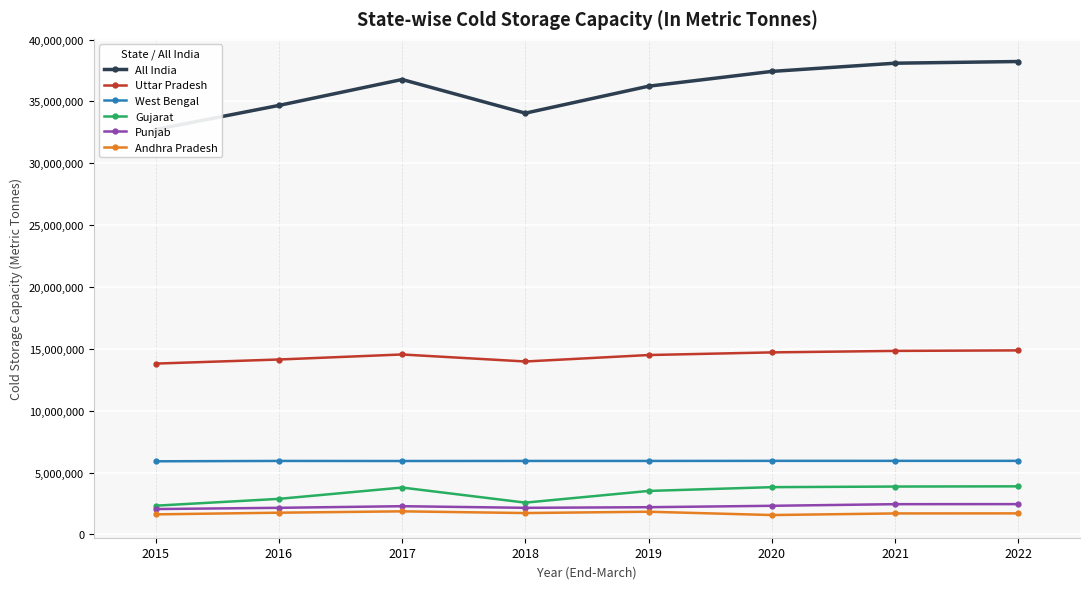

Reading left to right, transcribe all the data shown in this chart.

All India: 32729271	34673886	36770637	34050359	36229675	37425097	38088249	38224006
Uttar Pradesh: 13807762	14139098	14545618	13978608	14500773	14714235	14834695	14875987
West Bengal: 5912237	5940511	5935416	5940511	5940511	5947311	5948316	5948316
Gujarat: 2323175	2875713	3790311	2570973	3515976	3822112	3870413	3888425
Punjab: 2051377	2152003	2282626	2152003	2201386	2315096	2446241	2451501
Andhra Pradesh: 1622320	1757785	1867238	1729286	1836366	1567664	1697861	1703321